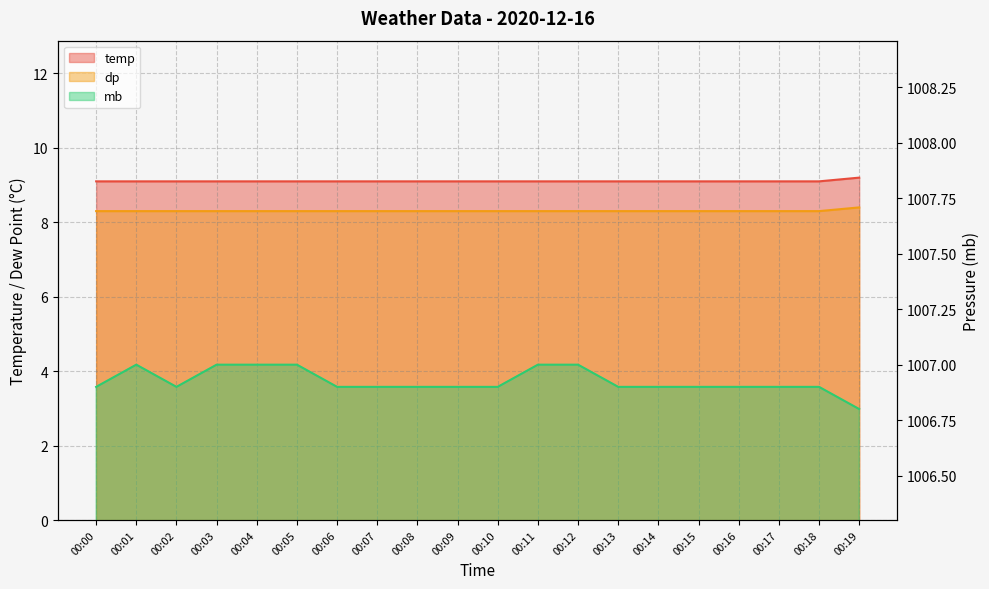

Is it true that temp equals 9.1 at 00:10?

True